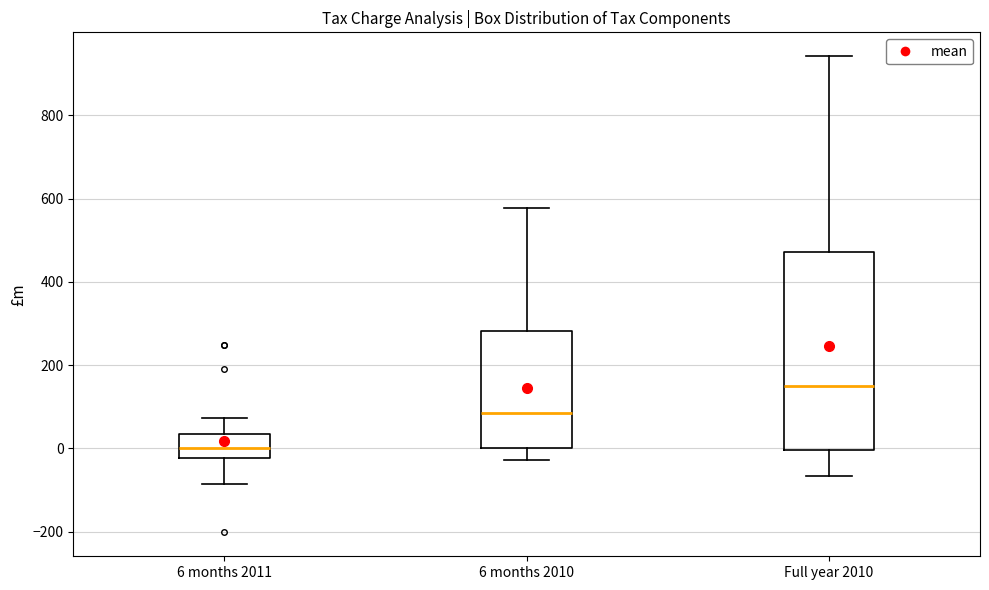

Which box is the tallest, from its lower edge to its upper edge?

Full year 2010